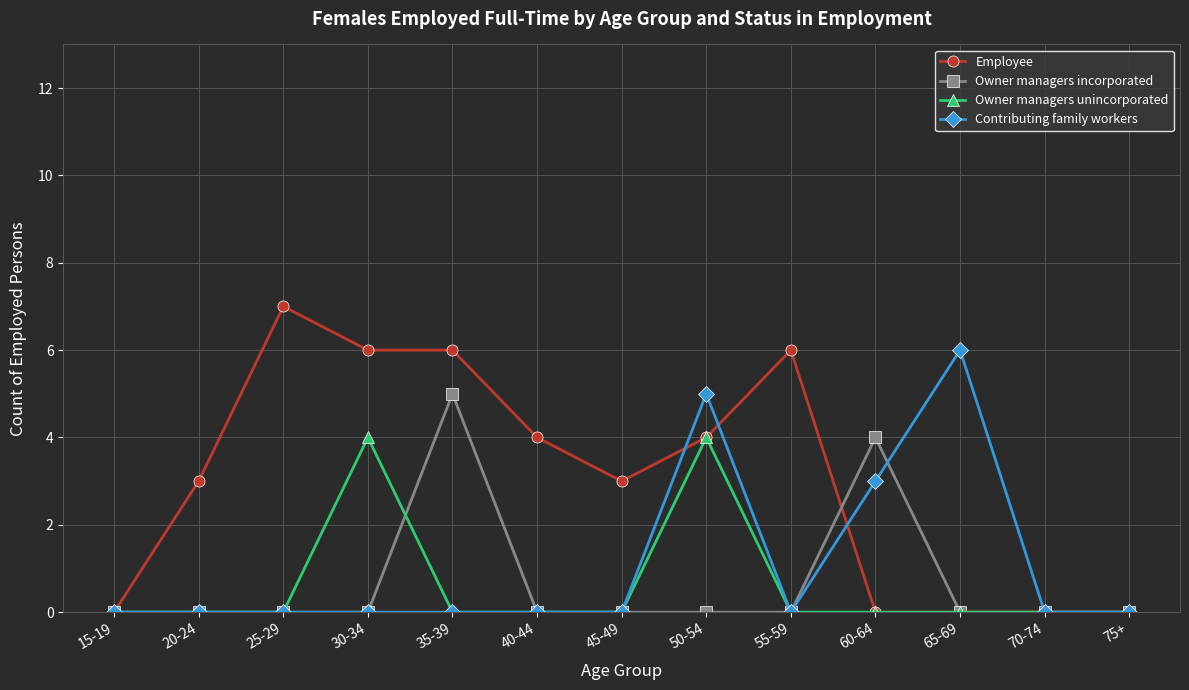

Which series has the widest spread of values?

Employee